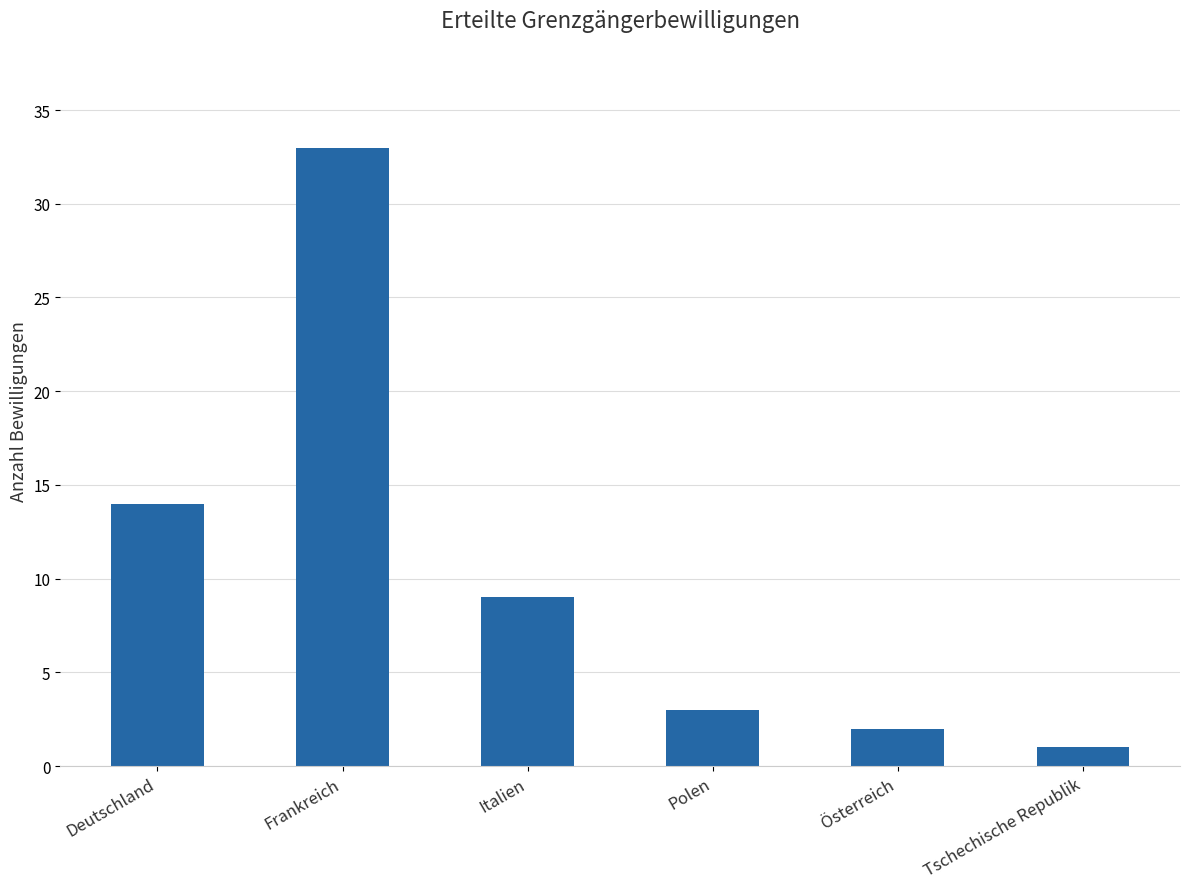

Between Tschechische Republik and Deutschland, which is larger?

Deutschland